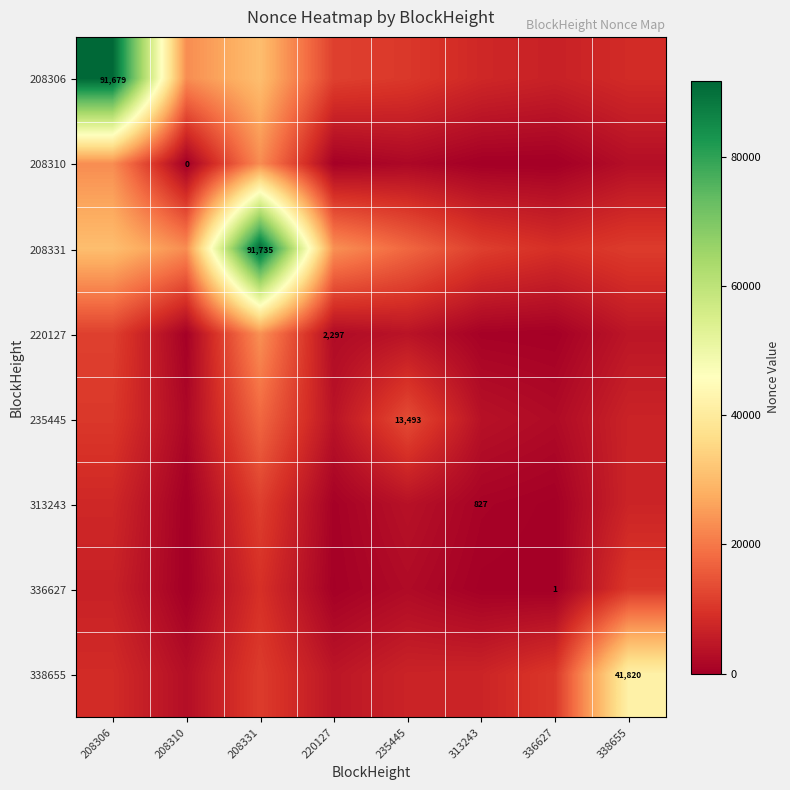

How many categories are shown in the chart?

8